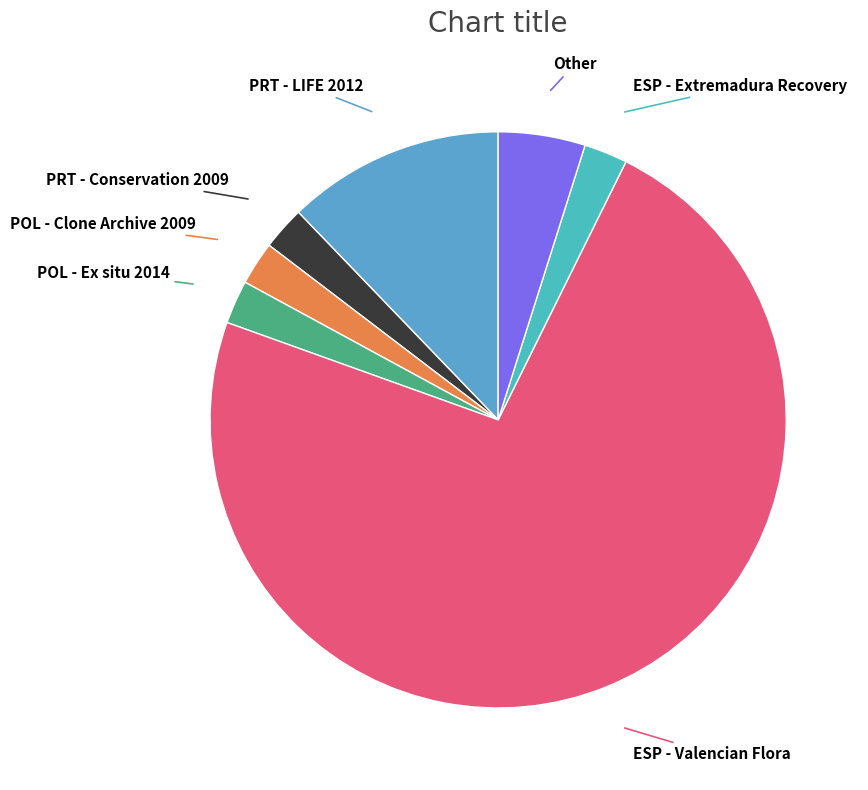

Does ESP - Valencian Flora represent more than half of the total?

Yes